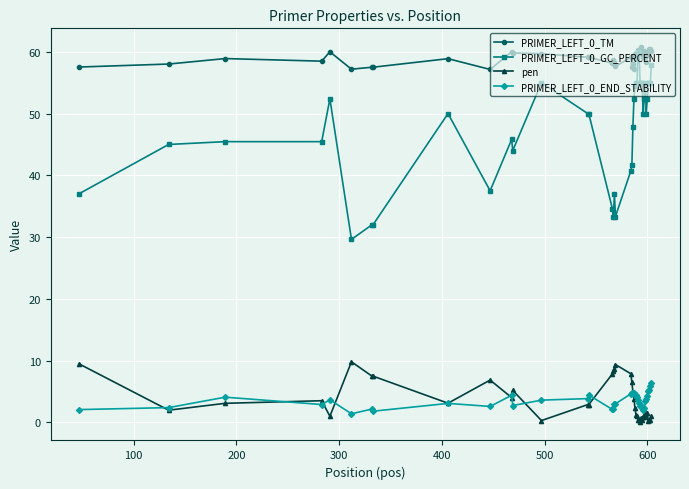

Which series has the largest total across all categories?

PRIMER_LEFT_0_TM